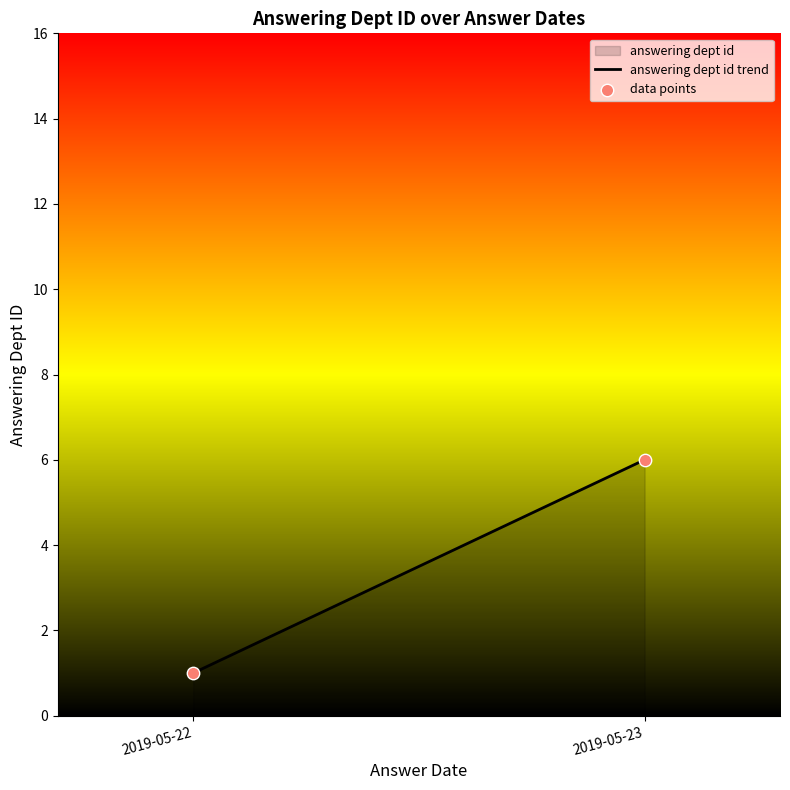

What is the average Y value?

4